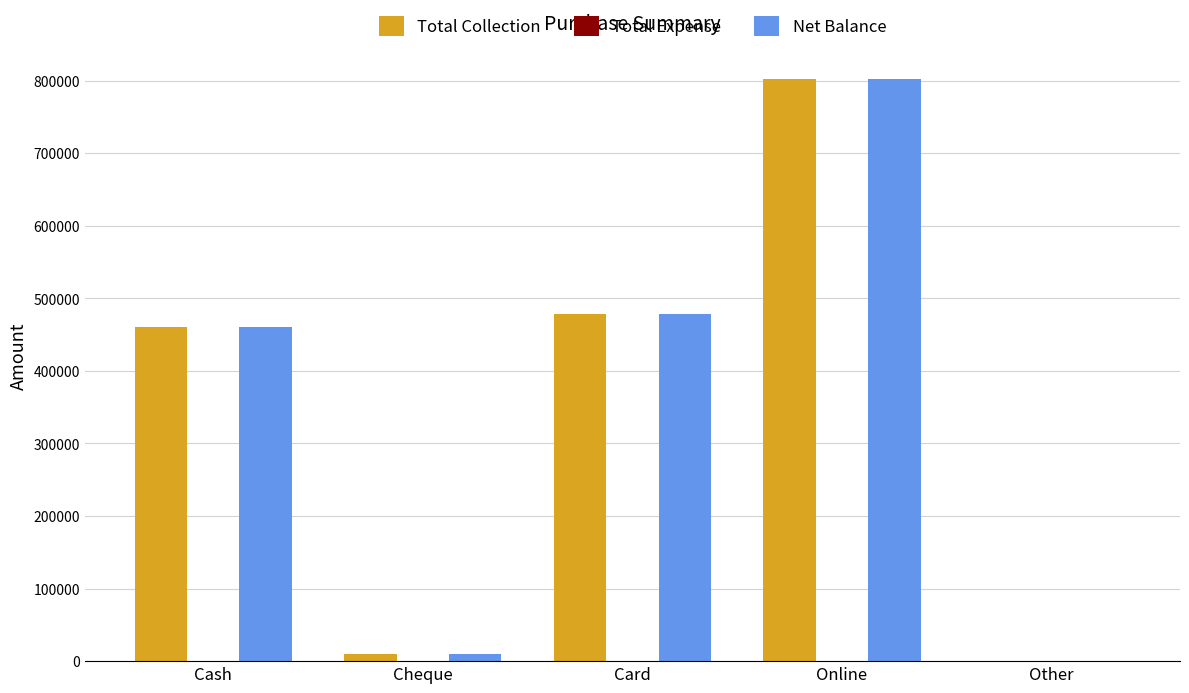

Where is Total Collection nearest to the value 401150?

Cash